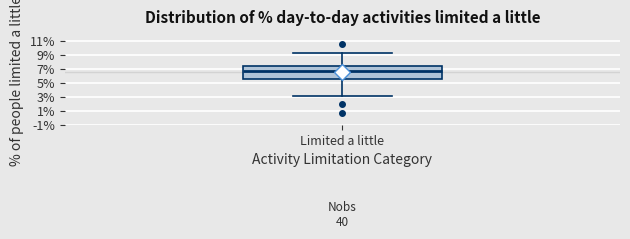

Transcribe this box plot: give where the median line is, the range the box spans, and where the two whiskers end, as read against the y-axis. The values are not printed on the chart, so give them approximately, as read against the axis.

median 6.8, box 5.6 to 7.4, whiskers 3.2 to 9.2